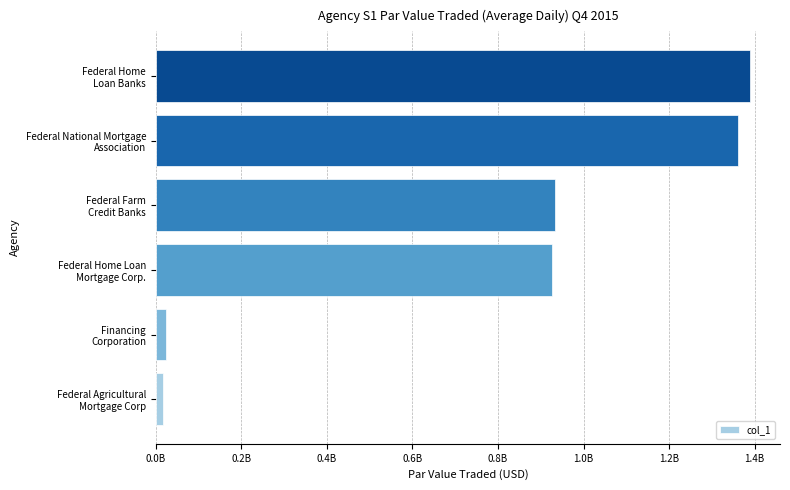

What is the difference between the maximum and minimum values?

1372188213.1